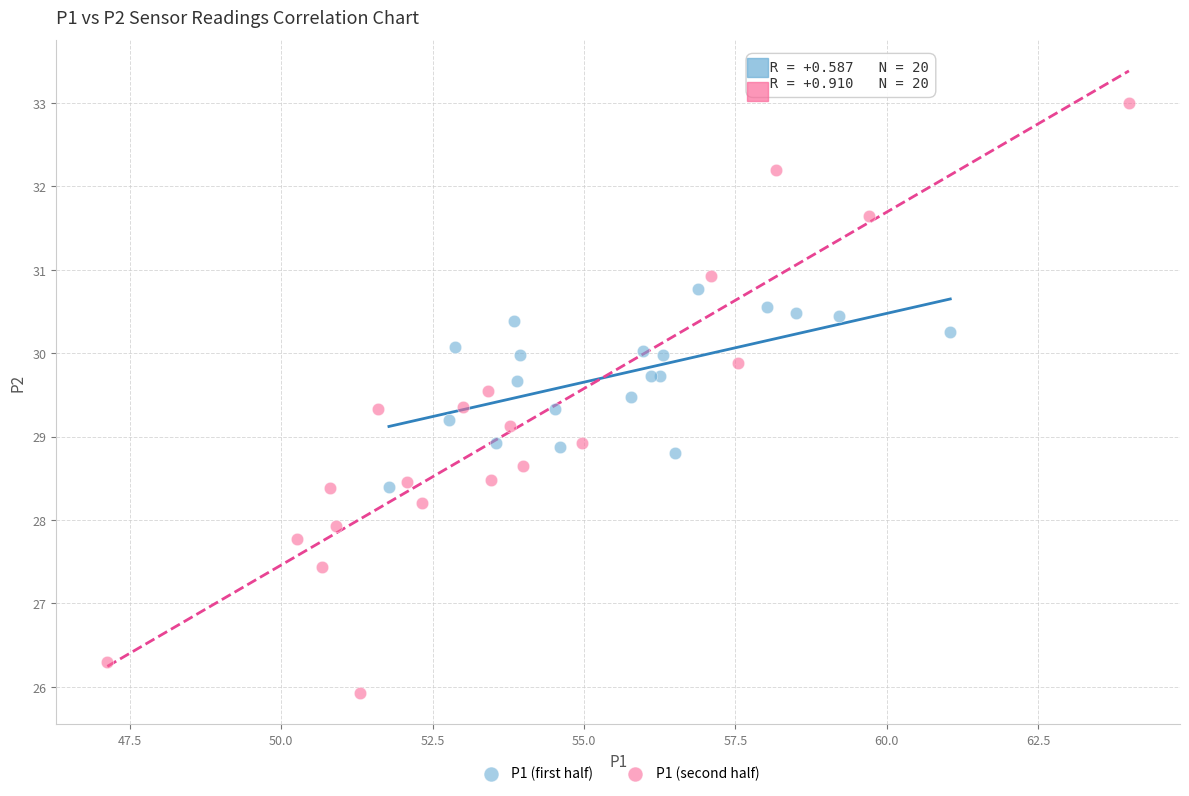

Which series reaches the maximum Y coordinate?

P1 (second half)